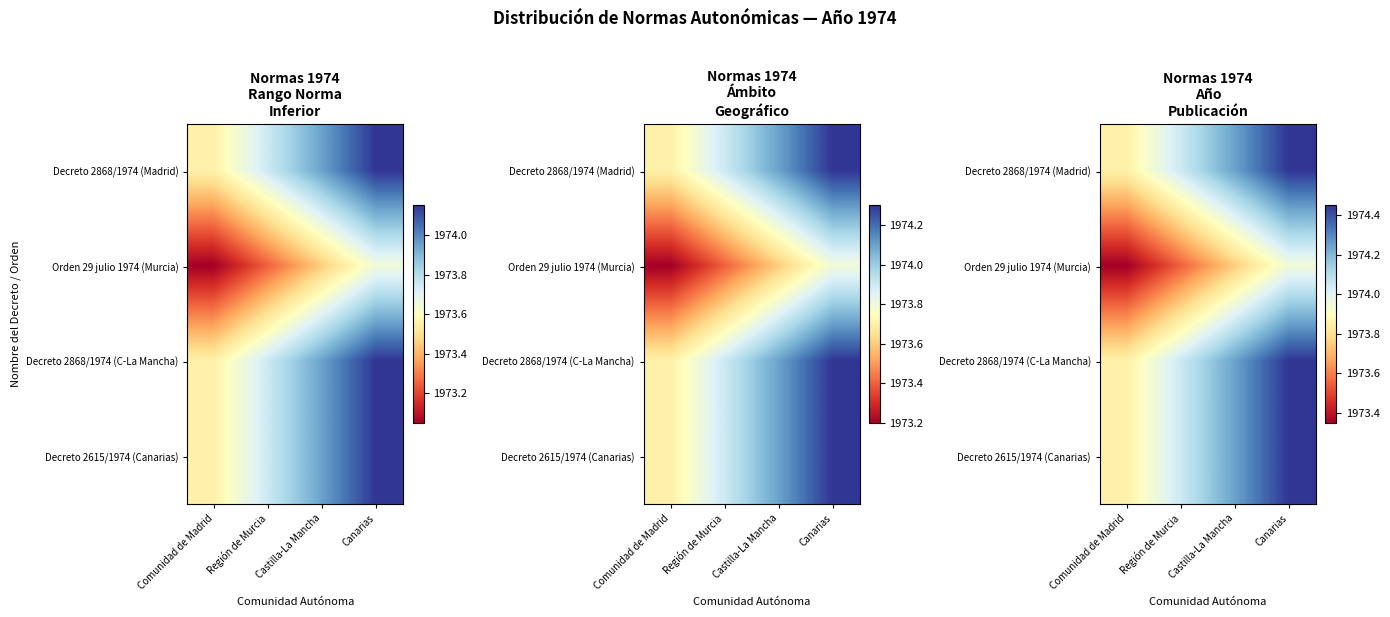

Between Castilla-La Mancha and Región de Murcia, which is larger?

Castilla-La Mancha